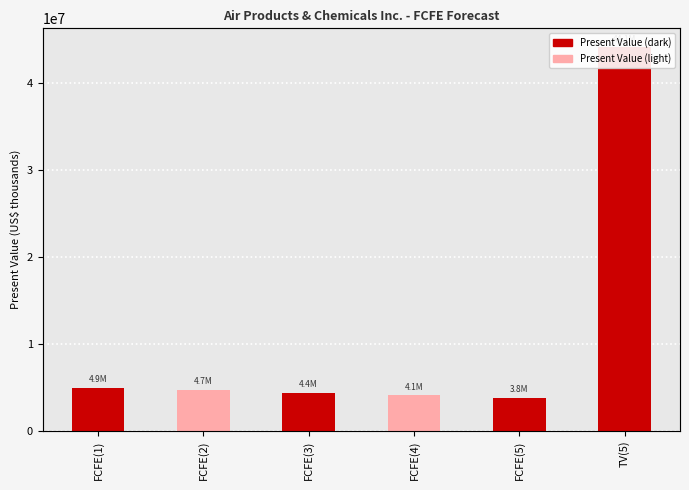

What position from the right is FCFE(5)?

2